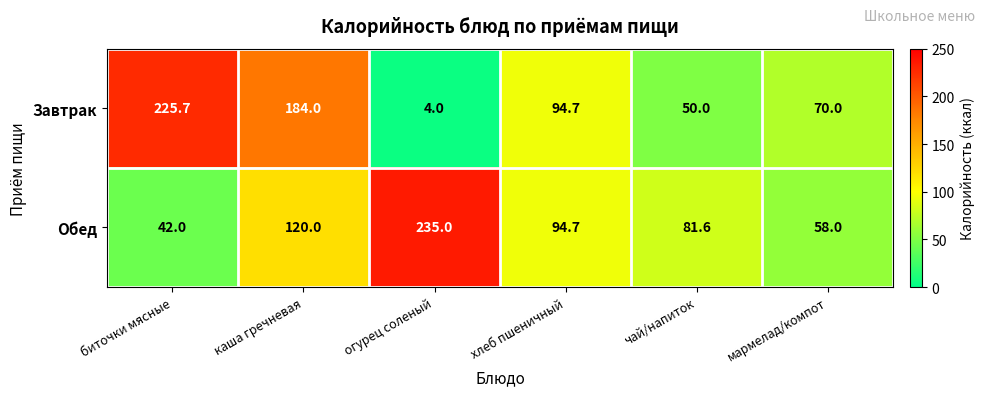

List the series in order of their peak value, lowest first.

Завтрак, Обед